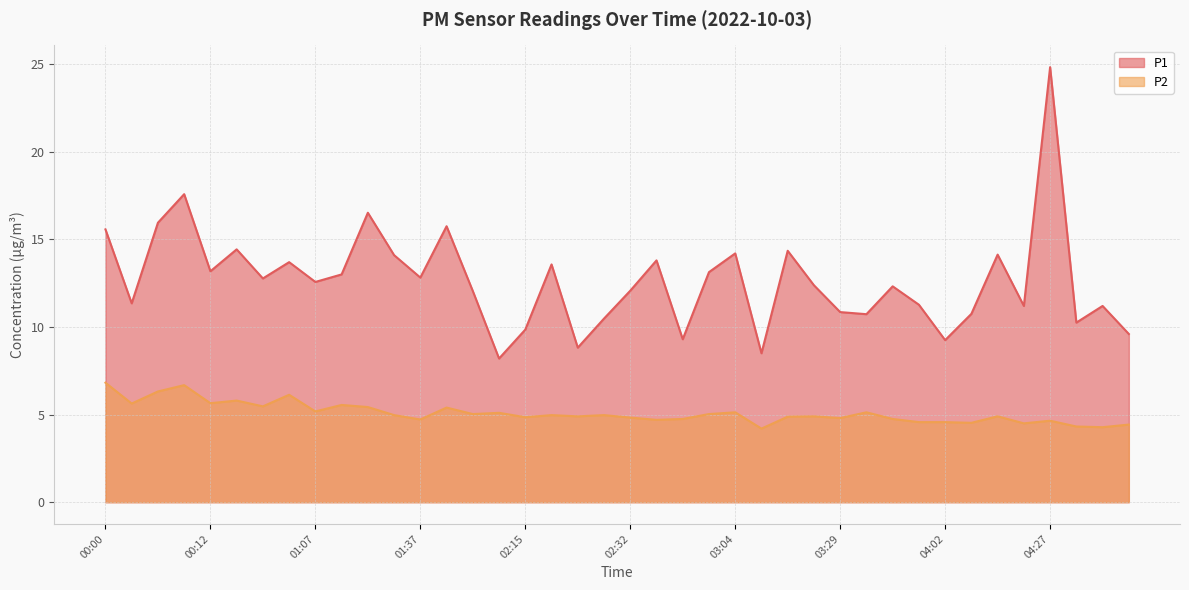

Does the chart display data point markers on the line(s)?

No